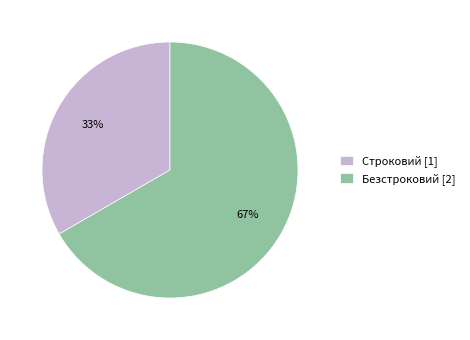

Which category has the smallest portion of the pie?

Строковий